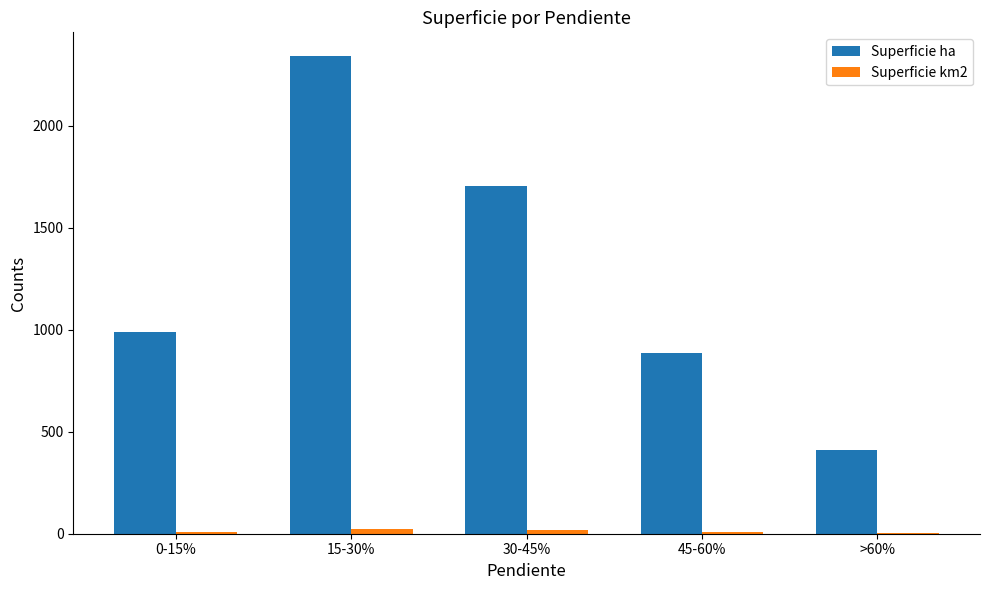

The Superficie ha series shows 657.1 at >60%. True or false?

False